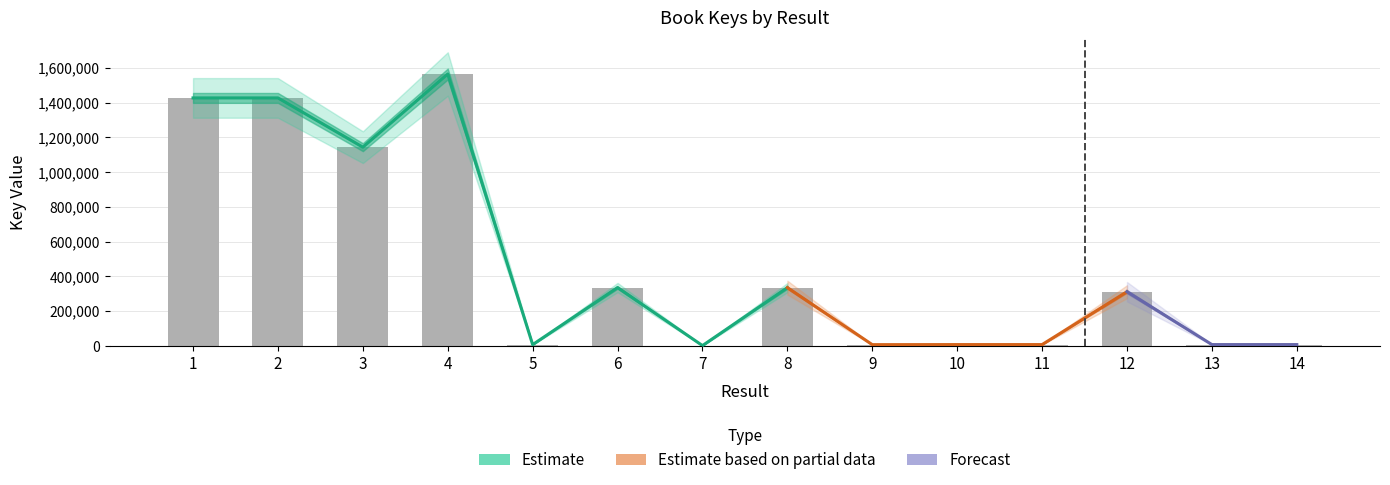

Read the value at 4.

1565292